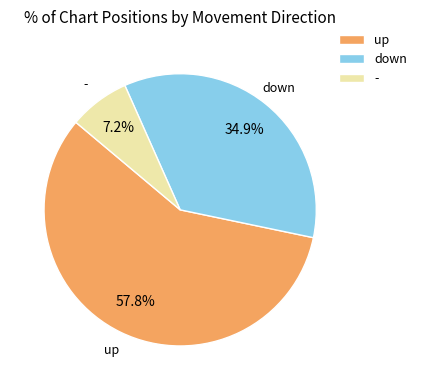

Is it true that - is 1% of the pie?

False